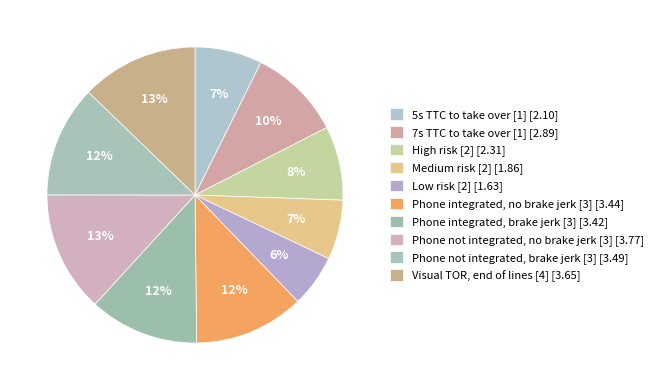

How many segments does this pie chart have?

10